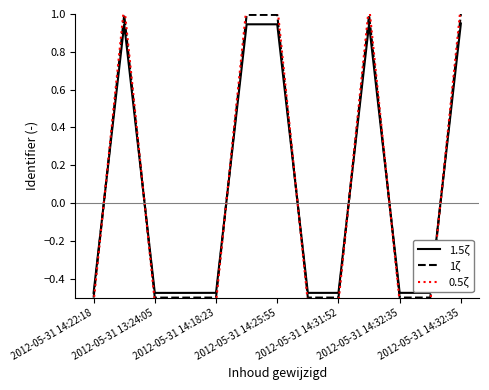

At how many categories does at least one series exceed 0?

5